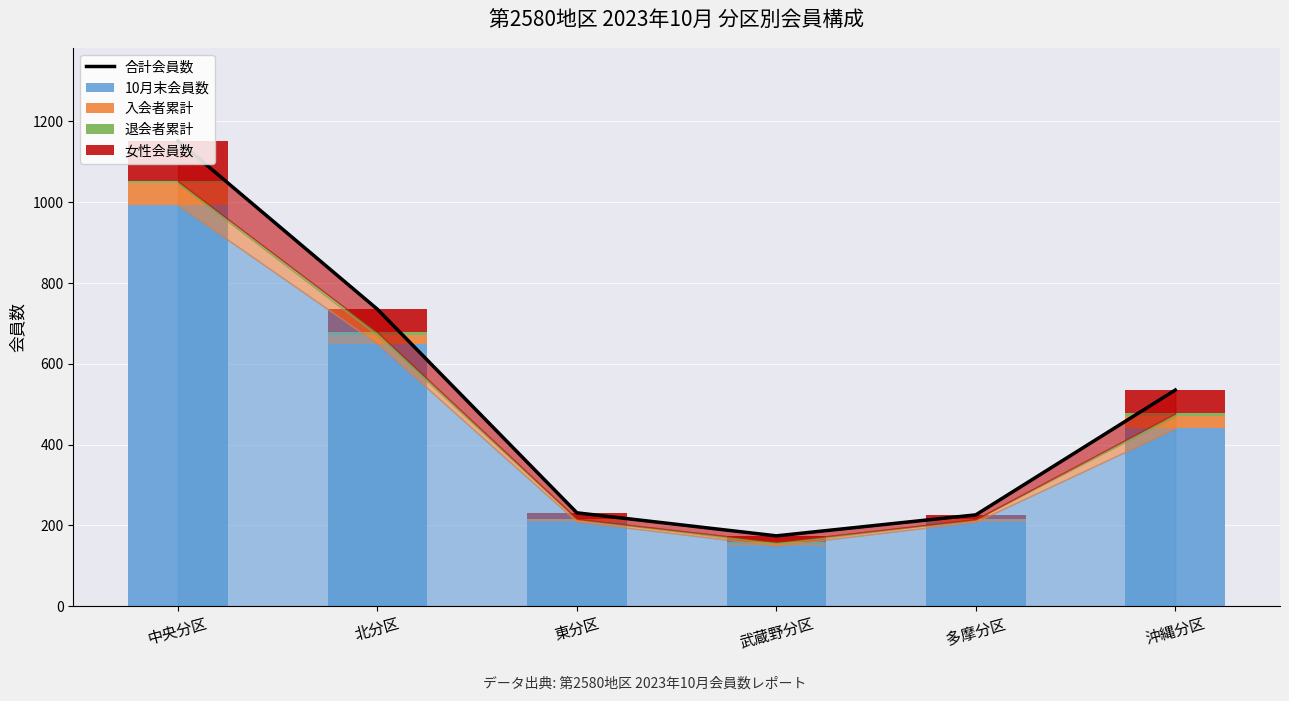

True or false: 合計会員数 has a value of 859 at 沖縄分区.

False